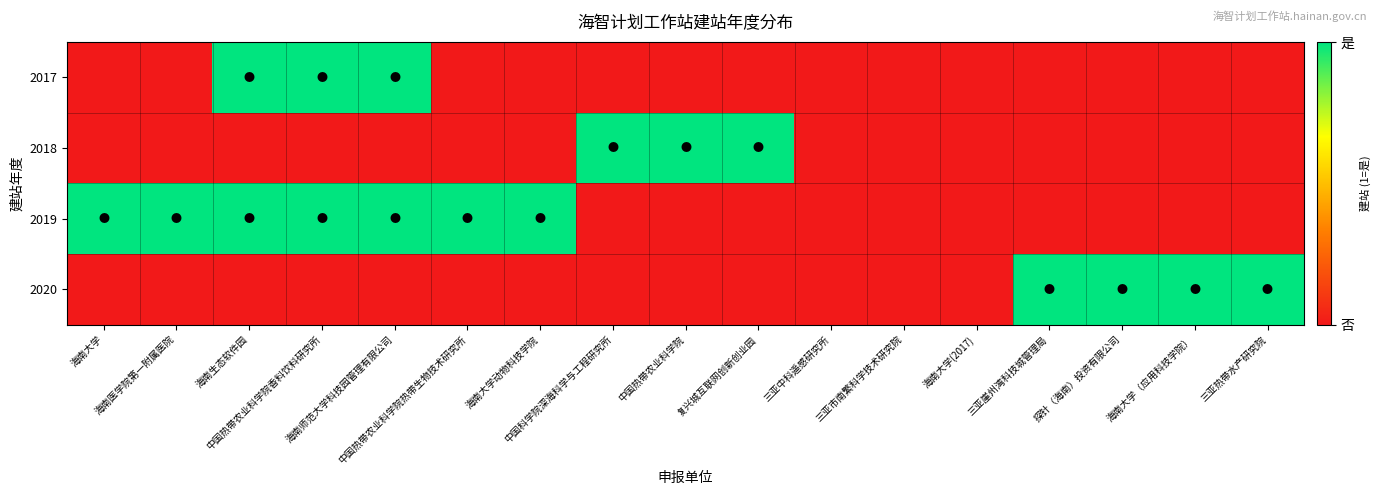

Reading left to right, extract all data points from this chart.

2017: 海南大学=0	海南医学院第一附属医院=0	海南生态软件园=1	中国热带农业科学院香料饮料研究所=1	海南师范大学科技园管理有限公司=1	中国热带农业科学院热带生物技术研究所=0	海南大学动物科技学院=0	中国科学院深海科学与工程研究所=0	中国热带农业科学院=0	复兴城互联网创新创业园=0	三亚中科遥感研究所=0	三亚市南繁科学技术研究院=0	海南大学(2017)=0	三亚崖州湾科技城管理局=0	探针（海南）投资有限公司=0	海南大学（应用科技学院）=0	三亚热带水产研究院=0
2018: 海南大学=0	海南医学院第一附属医院=0	海南生态软件园=0	中国热带农业科学院香料饮料研究所=0	海南师范大学科技园管理有限公司=0	中国热带农业科学院热带生物技术研究所=0	海南大学动物科技学院=0	中国科学院深海科学与工程研究所=1	中国热带农业科学院=1	复兴城互联网创新创业园=1	三亚中科遥感研究所=0	三亚市南繁科学技术研究院=0	海南大学(2017)=0	三亚崖州湾科技城管理局=0	探针（海南）投资有限公司=0	海南大学（应用科技学院）=0	三亚热带水产研究院=0
2019: 海南大学=1	海南医学院第一附属医院=1	海南生态软件园=1	中国热带农业科学院香料饮料研究所=1	海南师范大学科技园管理有限公司=1	中国热带农业科学院热带生物技术研究所=1	海南大学动物科技学院=1	中国科学院深海科学与工程研究所=0	中国热带农业科学院=0	复兴城互联网创新创业园=0	三亚中科遥感研究所=0	三亚市南繁科学技术研究院=0	海南大学(2017)=0	三亚崖州湾科技城管理局=0	探针（海南）投资有限公司=0	海南大学（应用科技学院）=0	三亚热带水产研究院=0
2020: 海南大学=0	海南医学院第一附属医院=0	海南生态软件园=0	中国热带农业科学院香料饮料研究所=0	海南师范大学科技园管理有限公司=0	中国热带农业科学院热带生物技术研究所=0	海南大学动物科技学院=0	中国科学院深海科学与工程研究所=0	中国热带农业科学院=0	复兴城互联网创新创业园=0	三亚中科遥感研究所=0	三亚市南繁科学技术研究院=0	海南大学(2017)=0	三亚崖州湾科技城管理局=1	探针（海南）投资有限公司=1	海南大学（应用科技学院）=1	三亚热带水产研究院=1